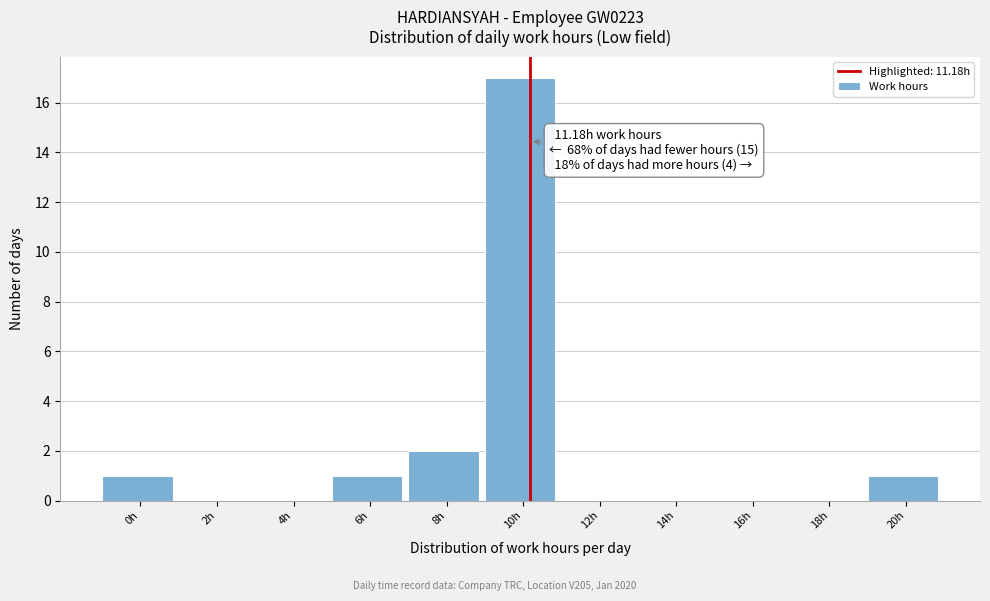

Reading right to left, what are all the values shown in this chart?

20h=1	18h=0	16h=0	14h=0	12h=0	10h=17	8h=2	6h=1	4h=0	2h=0	0h=1